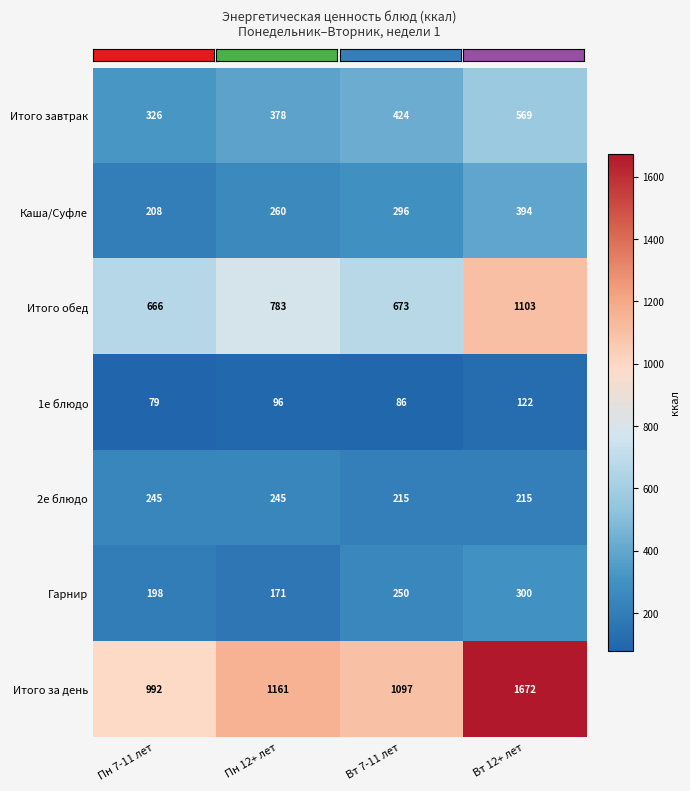

At which label is Итого за день closest to 1332?

Пн 12+ лет